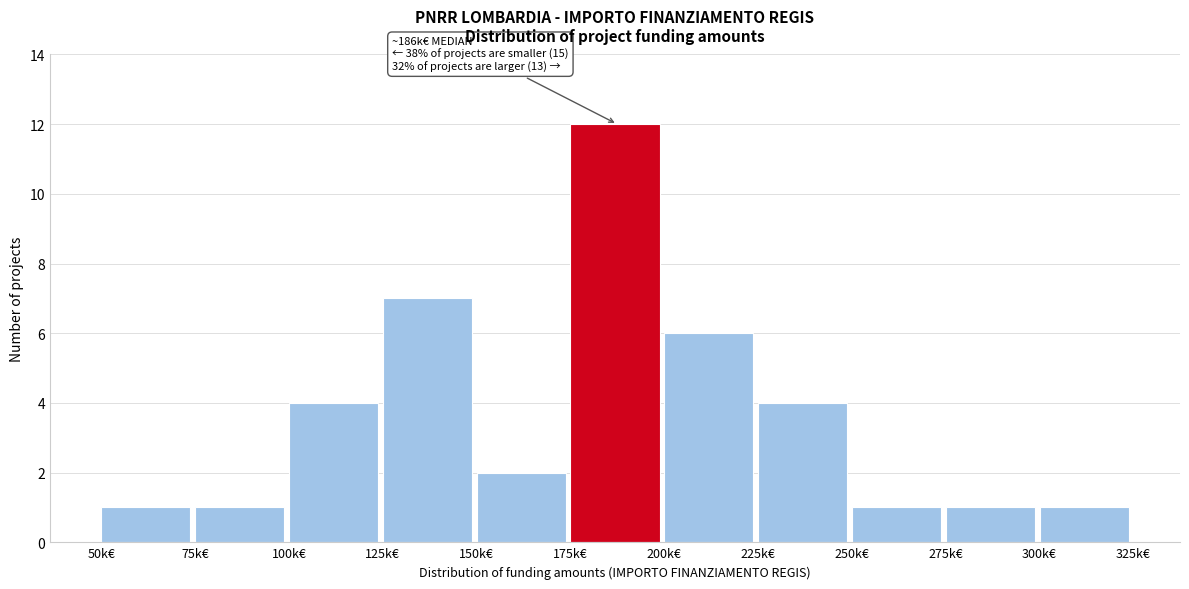

Reading left to right, what are all the values shown in this chart?

50k€=1	75k€=1	100k€=4	125k€=7	150k€=2	175k€=12	200k€=6	225k€=4	250k€=1	275k€=1	300k€=1